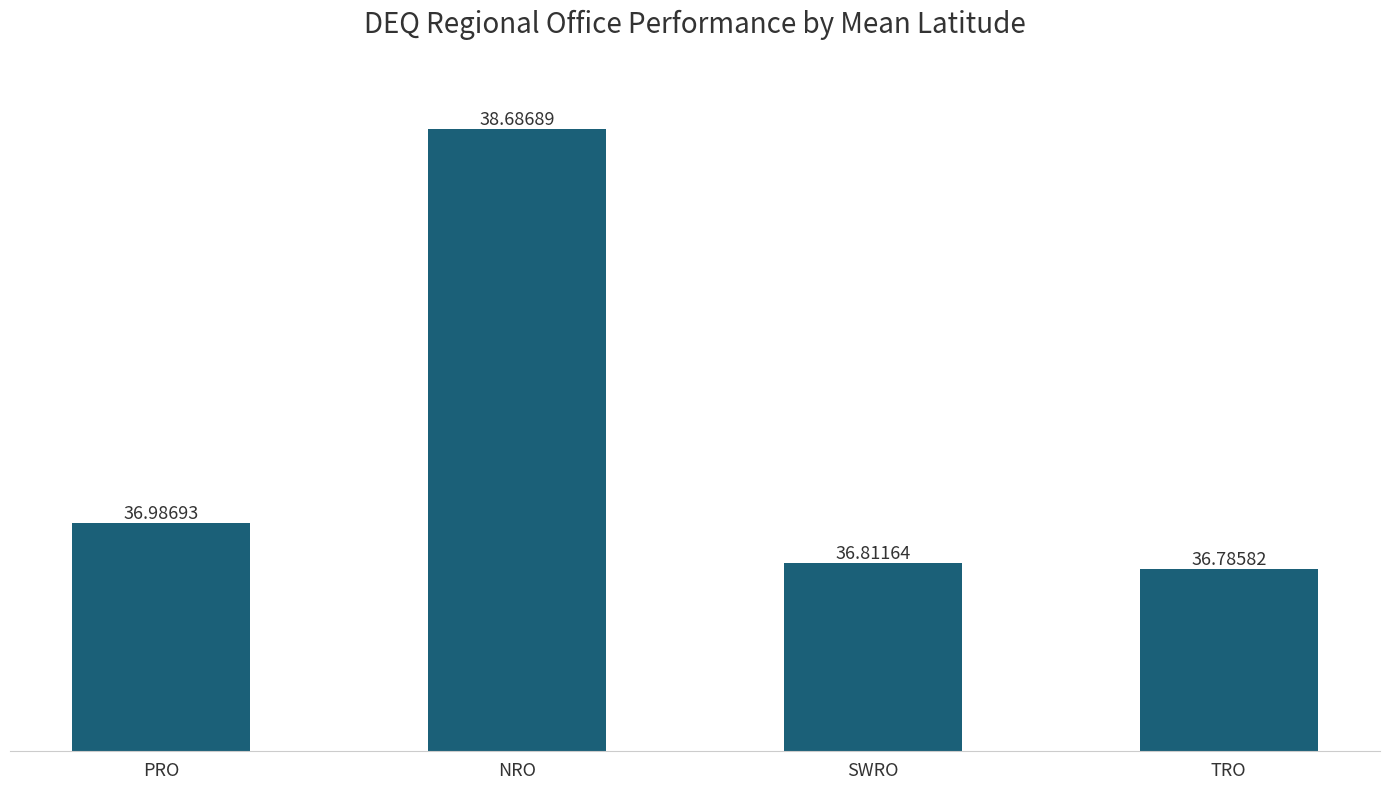

What is the difference between the maximum and minimum values?

1.9